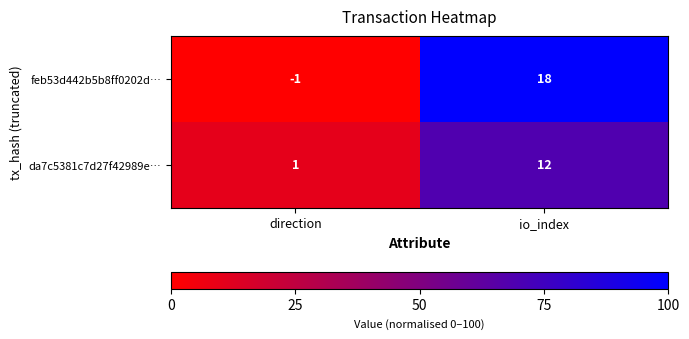

Which series has the largest total across all categories?

feb53d442b5b8ff0202d…